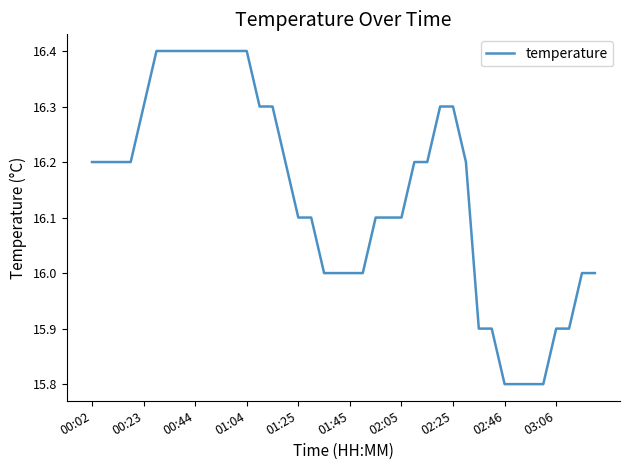

What is the minimum value shown in the chart?

15.8